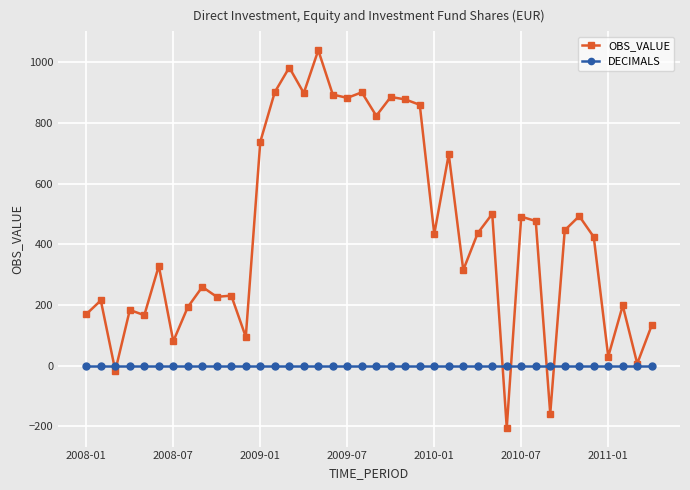

Which series has the largest total across all categories?

OBS_VALUE